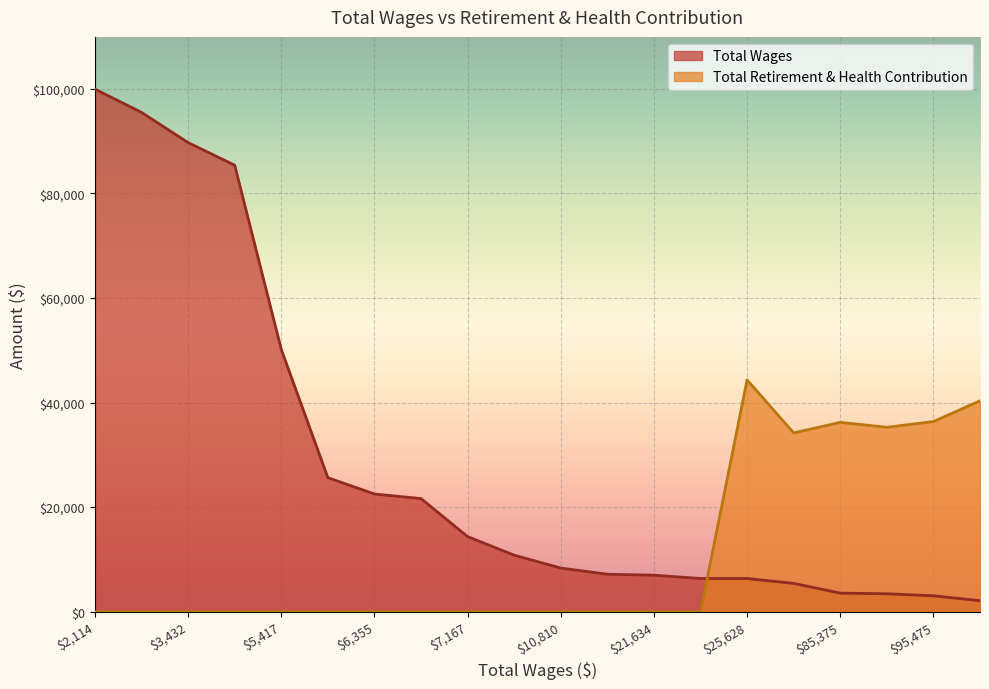

What is the difference between the maximum and minimum values?

97805